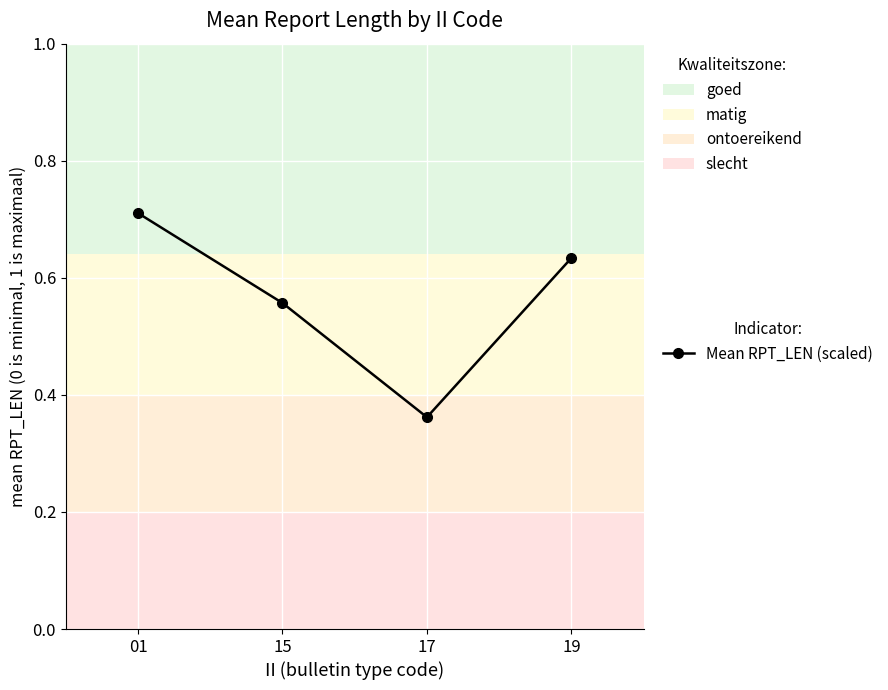

Is it true that the value at 17 is 0.2?

False